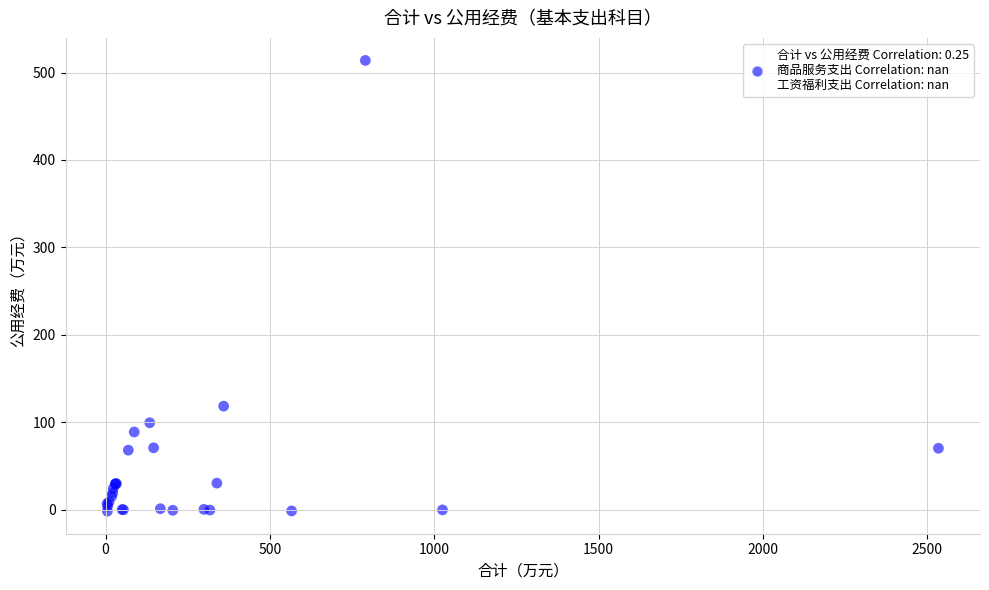

What Y value in the scatter plot is closest to 256?

118.4